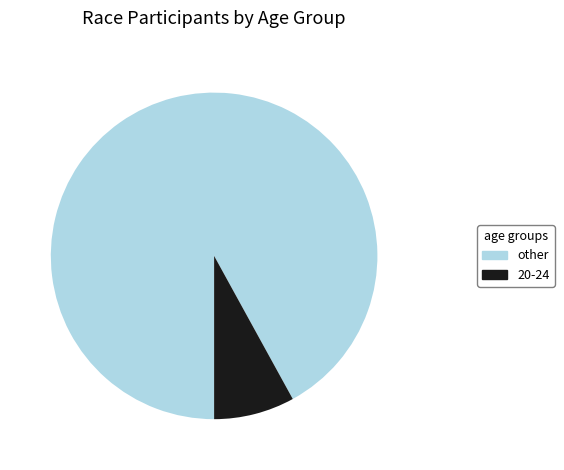

How many segments does this pie chart have?

2